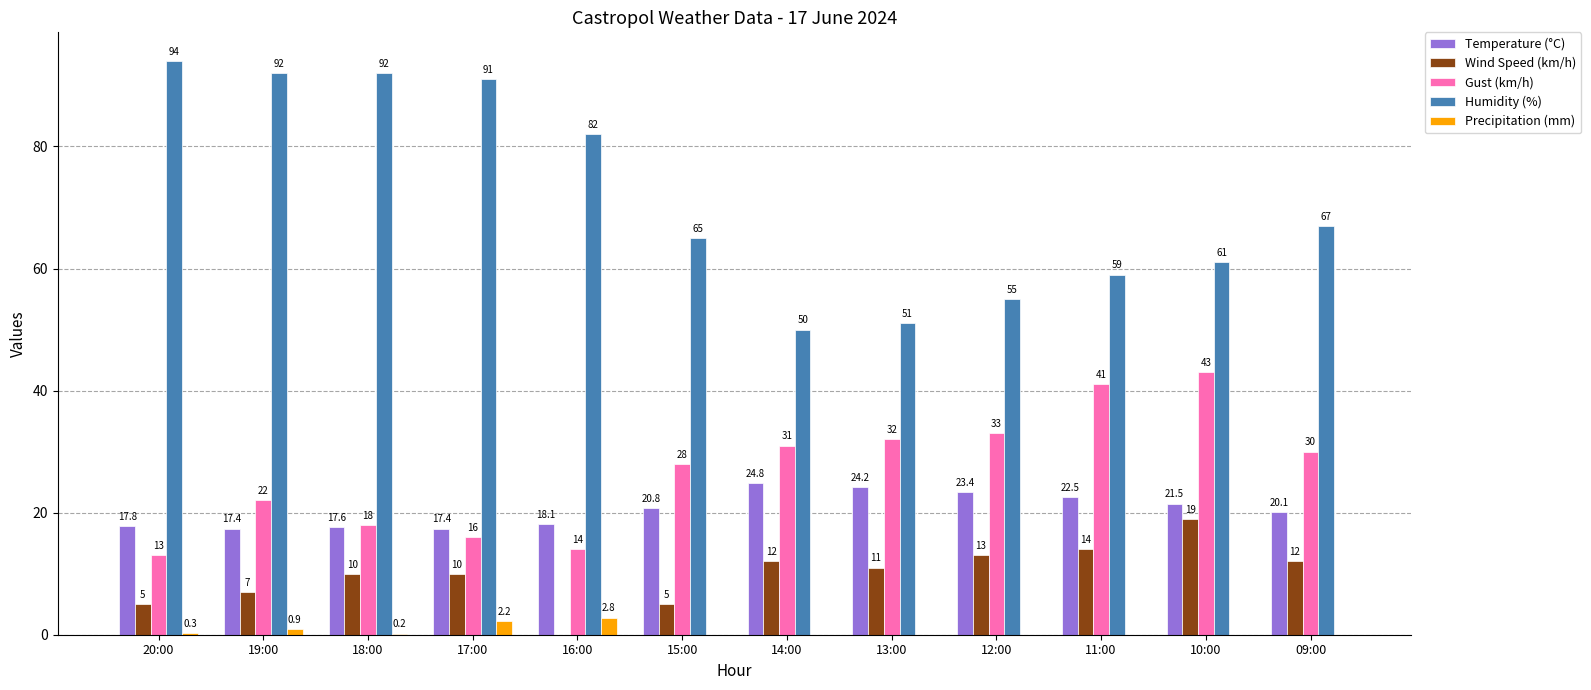

Is the value of Wind Speed (km/h) at 15:00 greater than the value of Temperature (°C) at 17:00?

No